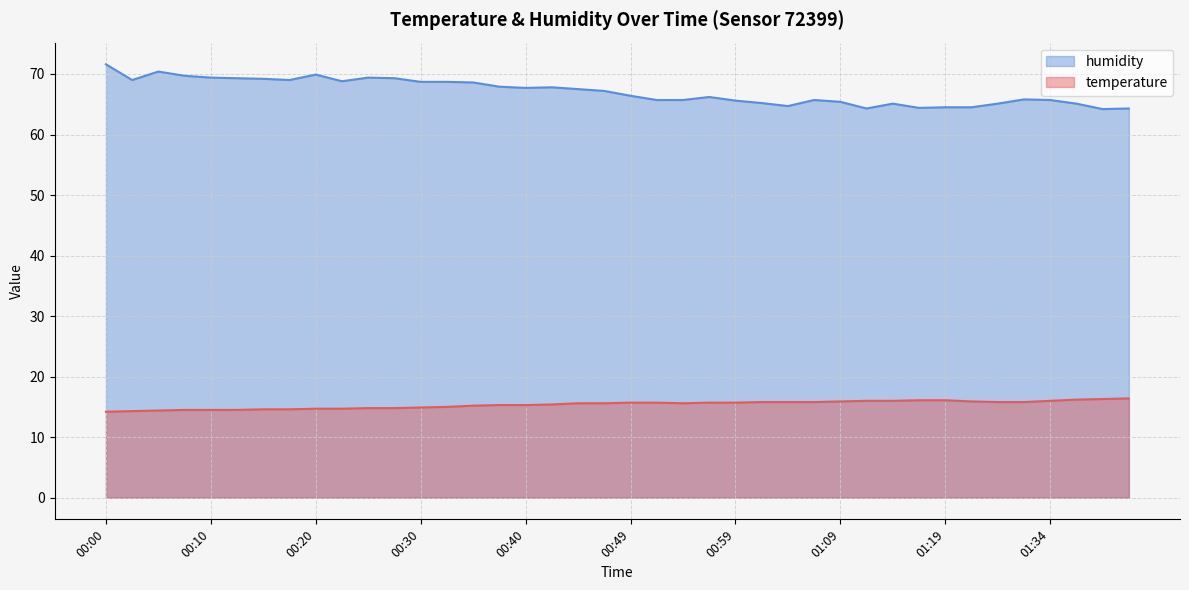

What is the total value across all series at 00:25?

84.2